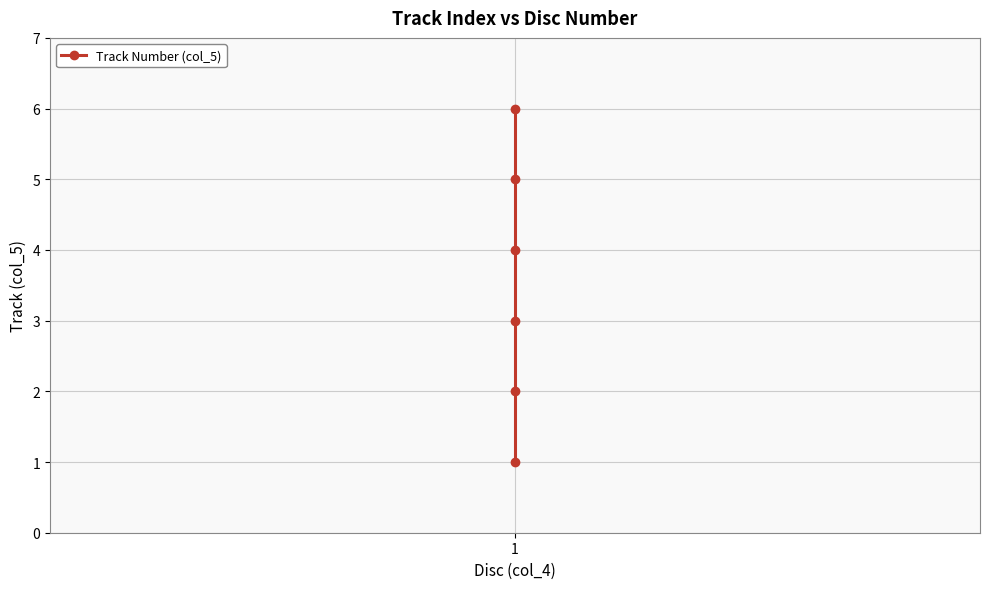

Count the number of categories in the chart.

6